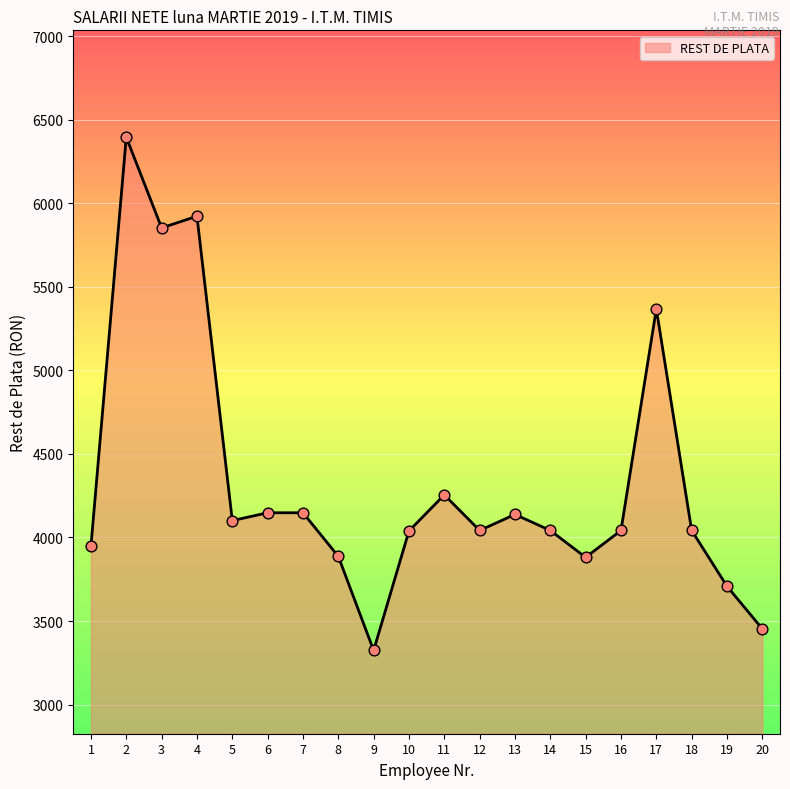

What is the change in value from 2 to 8?

-2509